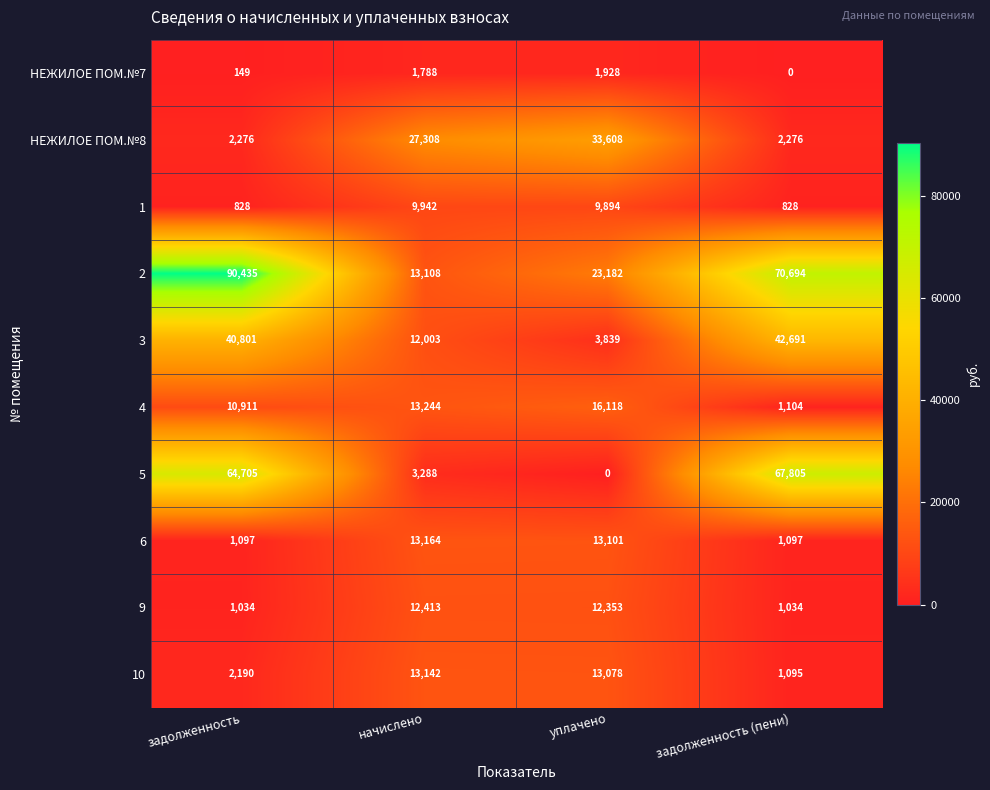

Between начислено and задолженность (пени), which series saw the biggest shift?

5